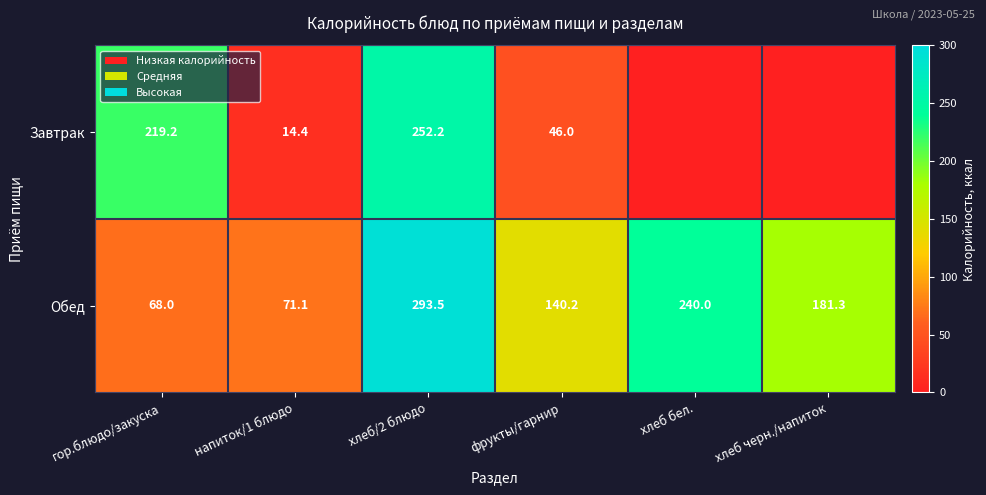

How many series are shown in this chart?

2